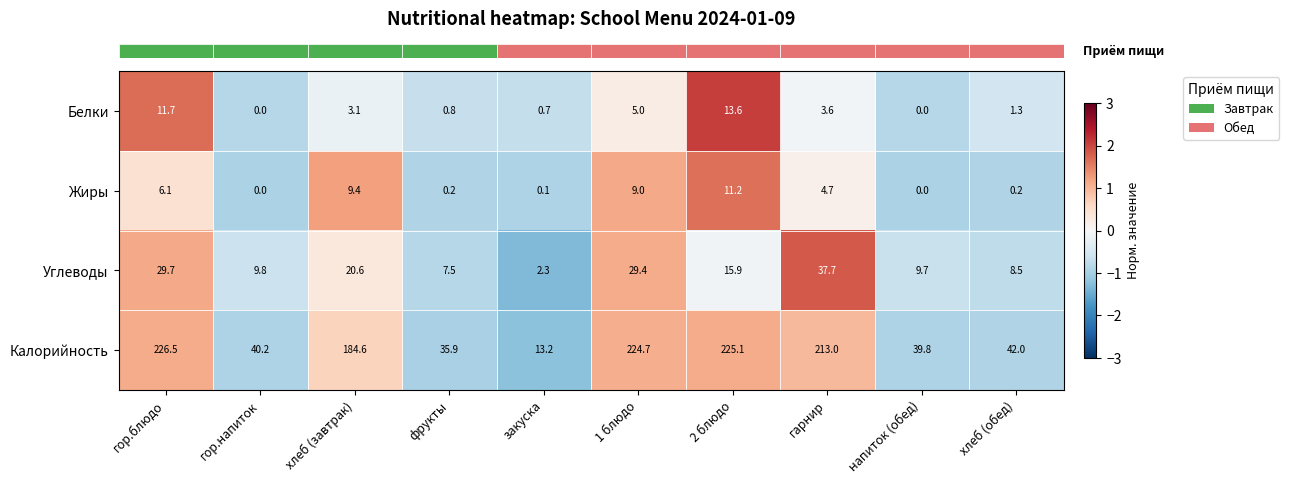

What is the total value across all series at напиток (обед)?

49.5